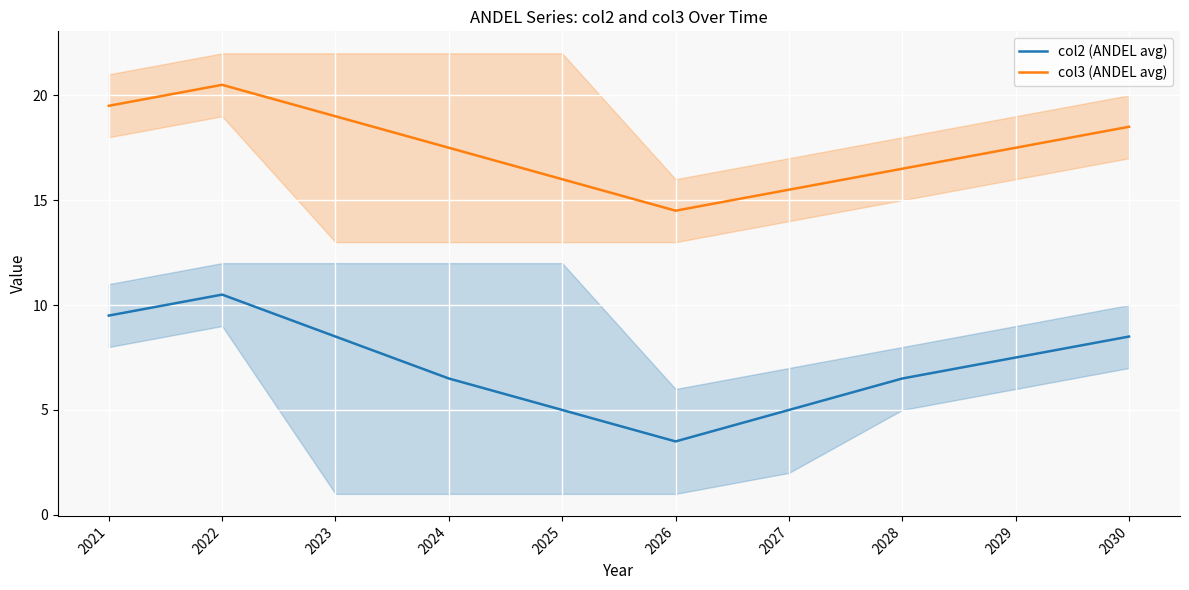

What is the maximum value shown in the chart?

20.5